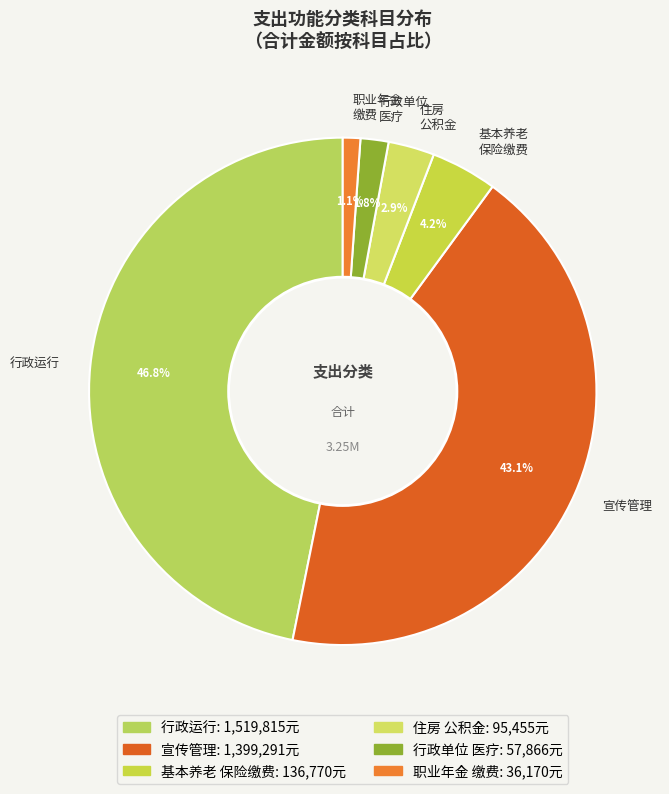

Which has a higher value, 宣传管理 or 职业年金 缴费?

宣传管理